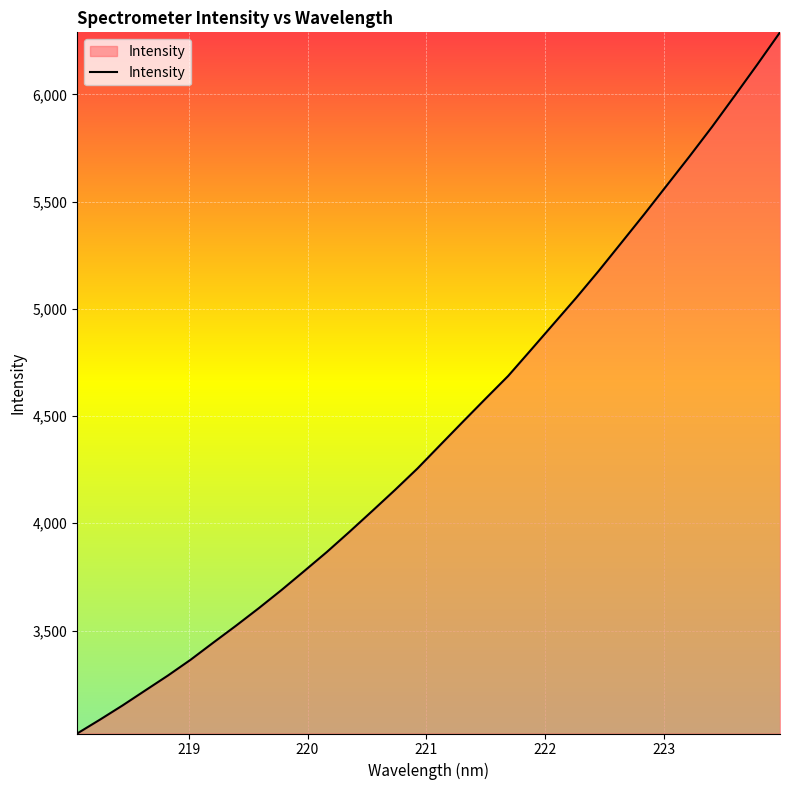

Count the number of categories in the chart.

32